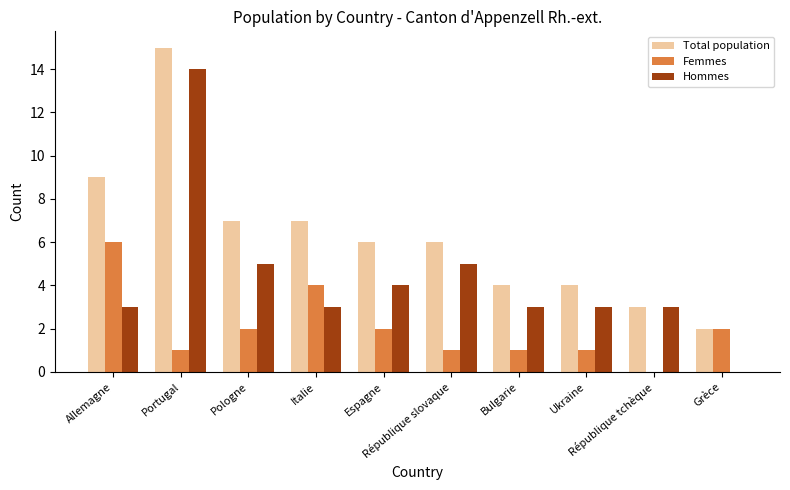

What is the greatest value displayed?

15